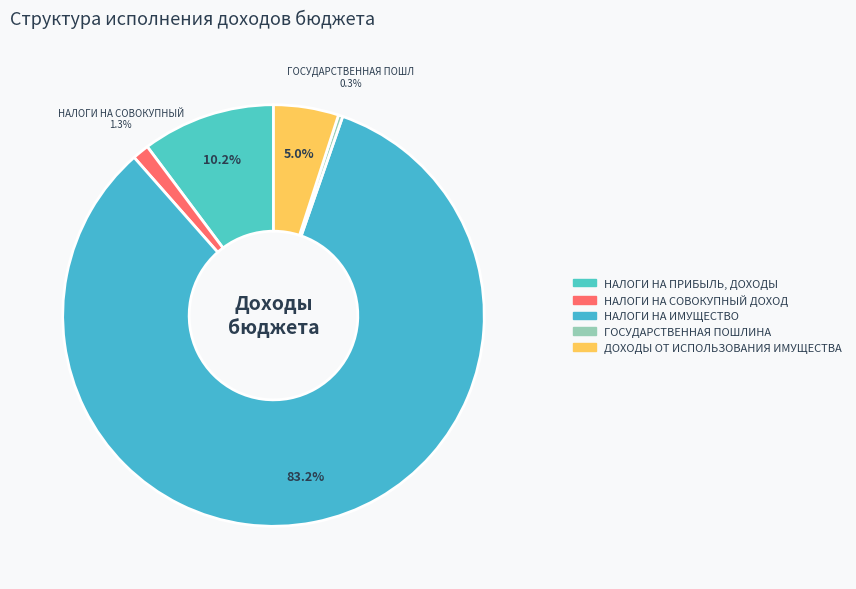

Rank the categories by value from lowest to highest.

ГОСУДАРСТВЕННАЯ ПОШЛИНА, НАЛОГИ НА СОВОКУПНЫЙ ДОХОД, ДОХОДЫ ОТ ИСПОЛЬЗОВАНИЯ ИМУЩЕСТВА, НАЛОГИ НА ПРИБЫЛЬ, ДОХОДЫ, НАЛОГИ НА ИМУЩЕСТВО